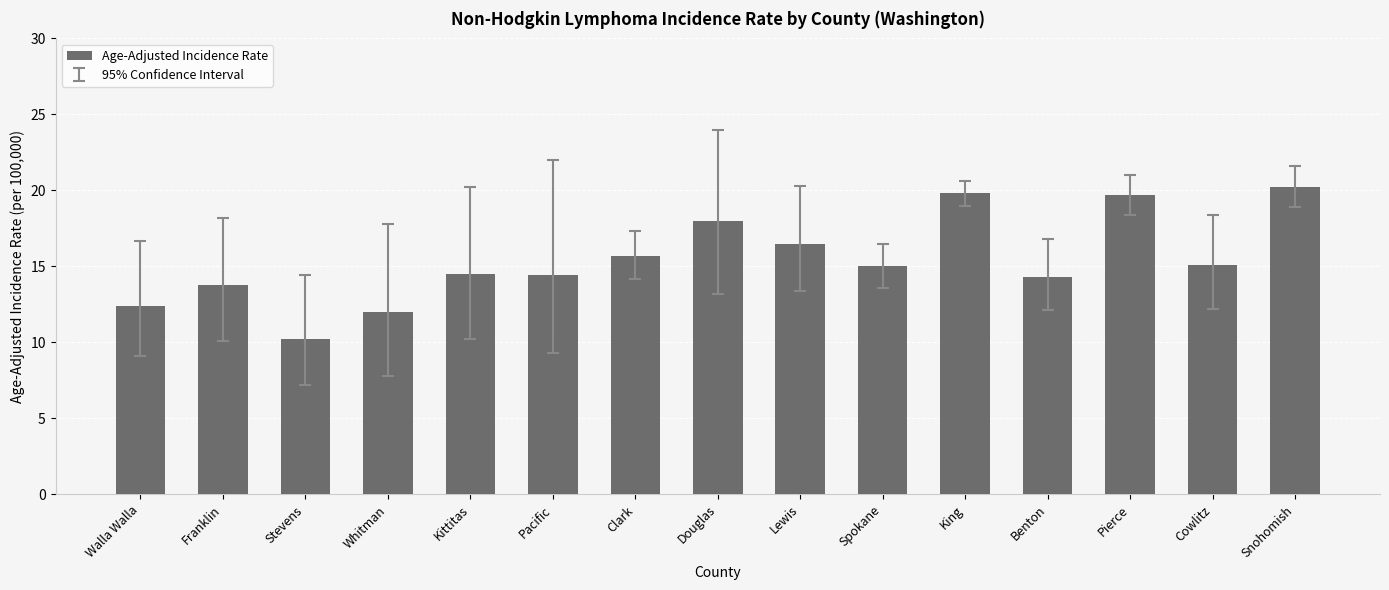

How many bars are there in total?

15